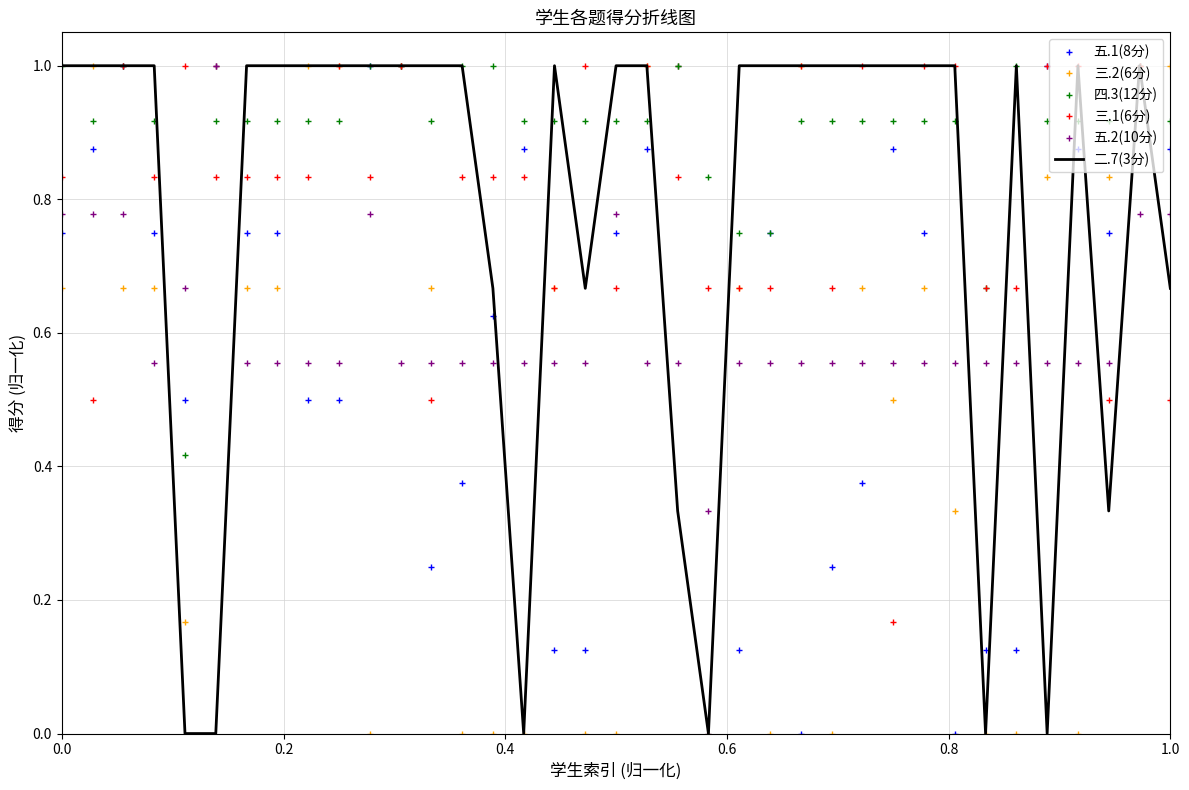

What is the highest value of the 五.2(10分) series?

1.0